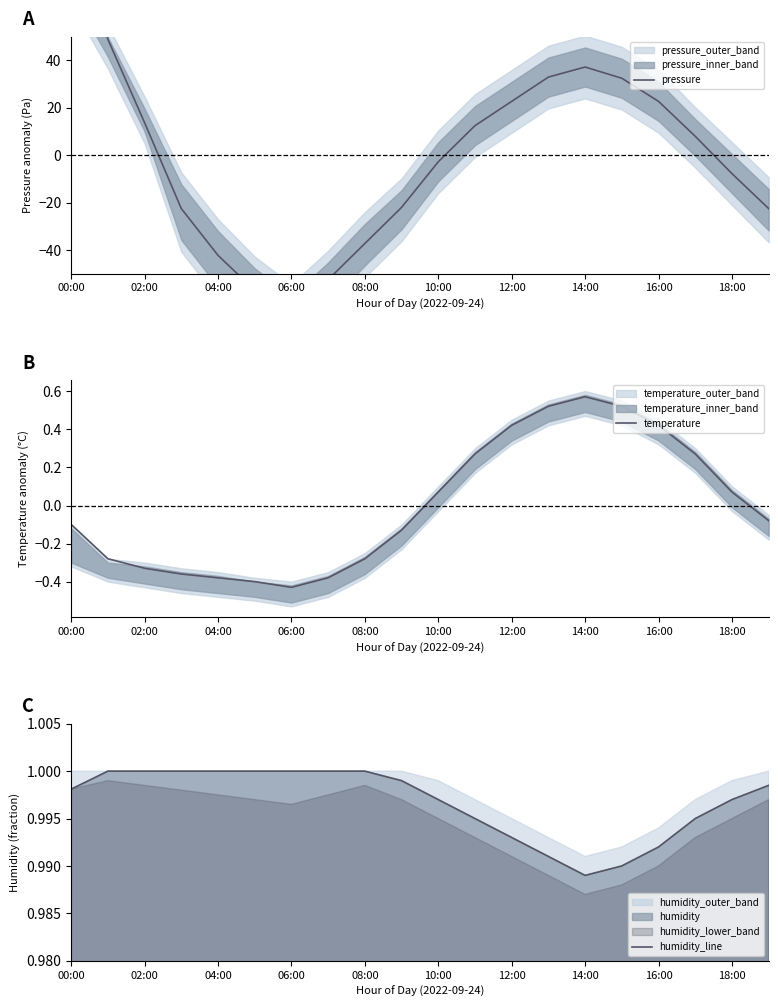

How many interior local valleys does the temperature series have?

1